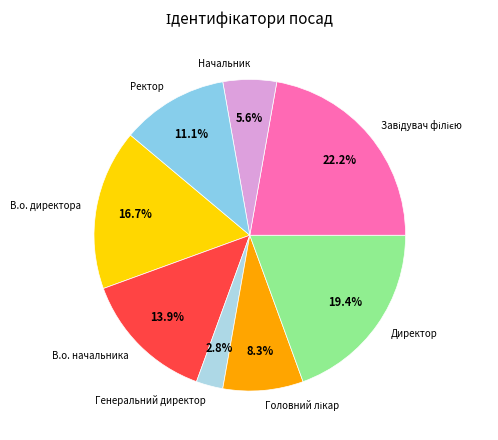

Which slice is the smallest?

Генеральний директор